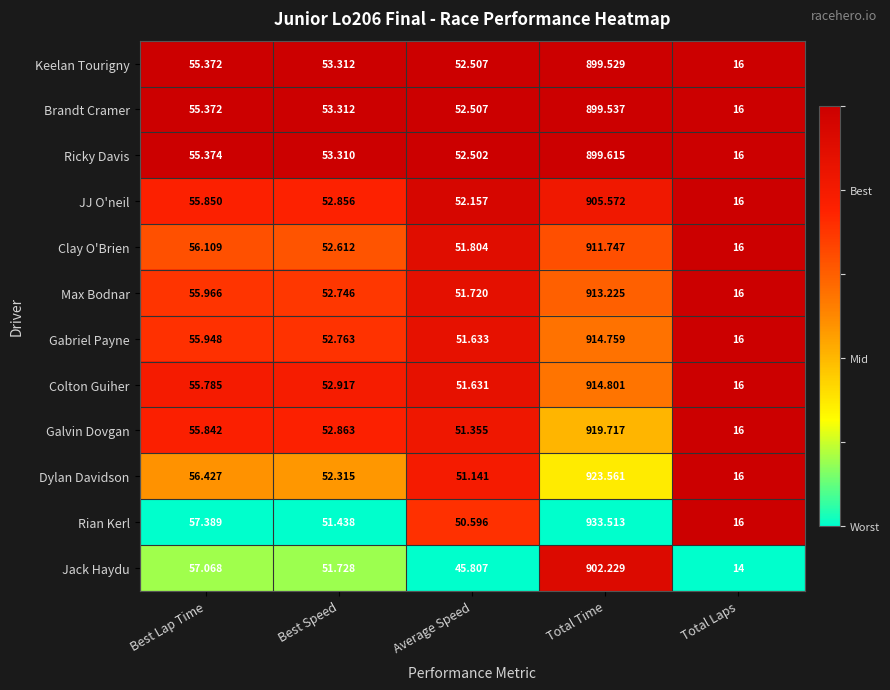

Between Best Lap Time and Total Time, which series saw the biggest shift?

Rian Kerl